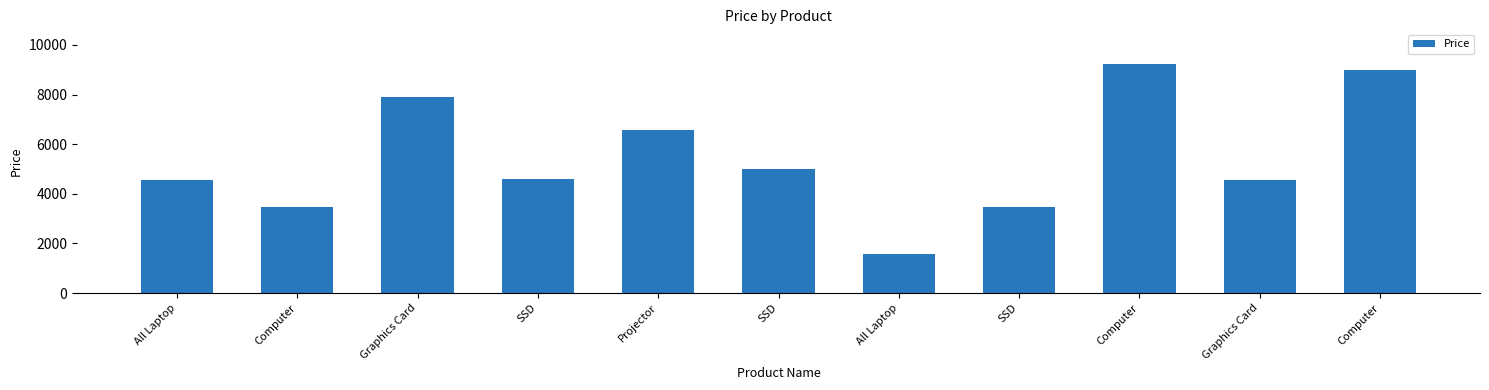

What is the difference between the values at Graphics Card and Computer?

4676